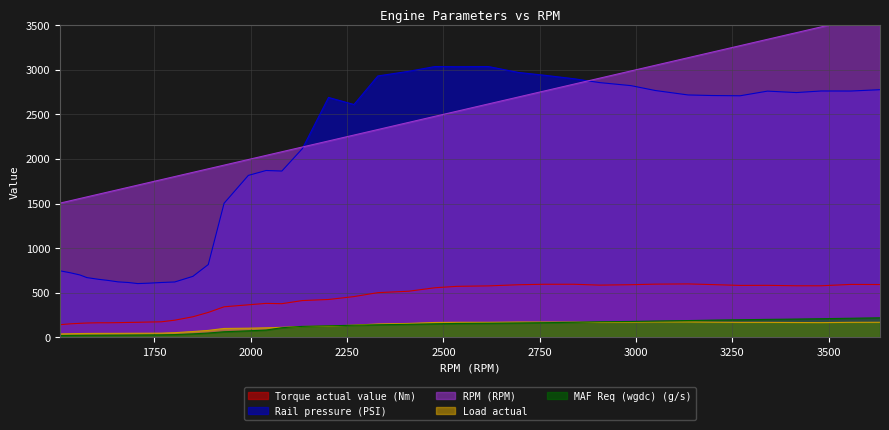

Reading right to left, transcribe all the data shown in this chart.

Torque actual value (Nm): 592.7	594.0	578.7	578.8	583.7	582.8	592.2	599.6	597.1	590.8	586.1	595.7	595.6	590.4	577.5	572.4	556.6	517.7	501.8	457.6	425.1	413.0	378.1	381.5	365.5	343.3	280.1	231.4	193.1	174.9	172.3	169.5	167.9	165.7	164.0	164.2	161.5	157.9	152.6	142.6
Rail pressure (PSI): 2776.4	2761.4	2761.9	2744.4	2760.5	2708.3	2711.1	2717.5	2767.3	2821.9	2856.3	2899.2	2939.0	2969.6	3035.8	3033.9	3036.0	2982.6	2930.5	2610.4	2689.6	2115.3	1864.7	1870.8	1816.0	1503.5	816.7	684.3	621.5	615.5	607.7	603.5	615.4	622.6	638.7	651.5	670.5	699.9	723.7	746.7
RPM (RPM): 3633.0	3557.0	3480.0	3416.0	3341.0	3270.0	3197.0	3135.0	3050.0	2987.0	2905.0	2839.0	2761.0	2695.0	2617.0	2535.0	2478.0	2410.0	2330.0	2268.0	2202.0	2134.0	2081.0	2040.0	1994.0	1931.0	1890.0	1850.0	1803.0	1768.0	1734.0	1707.0	1683.0	1656.0	1630.0	1605.0	1575.0	1557.0	1533.0	1505.0
Load actual: 169.6	169.0	165.9	167.0	168.6	168.7	170.8	173.1	172.8	170.9	168.7	171.6	171.9	172.4	169.4	169.5	167.6	156.7	150.6	137.8	126.1	122.5	113.1	107.6	103.5	100.4	78.6	66.1	53.1	47.8	47.0	46.6	46.2	45.6	45.3	45.2	44.4	43.5	41.6	39.3
MAF Req (wgdc) (g/s): 219.8	214.8	209.8	205.7	202.2	198.1	193.8	188.9	183.5	178.9	175.0	169.7	165.2	162.1	158.8	156.6	152.3	147.1	141.7	136.7	129.8	123.6	108.8	82.5	73.8	63.5	49.1	39.6	31.9	29.0	27.8	27.0	26.4	25.7	25.2	24.7	24.1	23.3	22.3	20.8